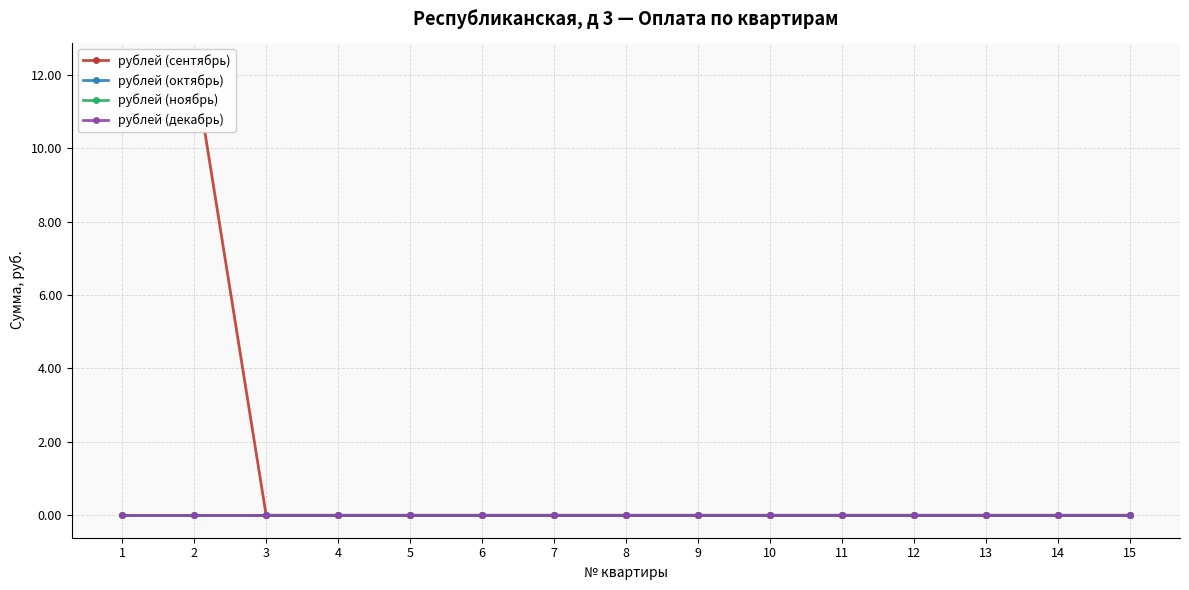

The рублей (сентябрь) series shows -3.9 at 4. True or false?

False